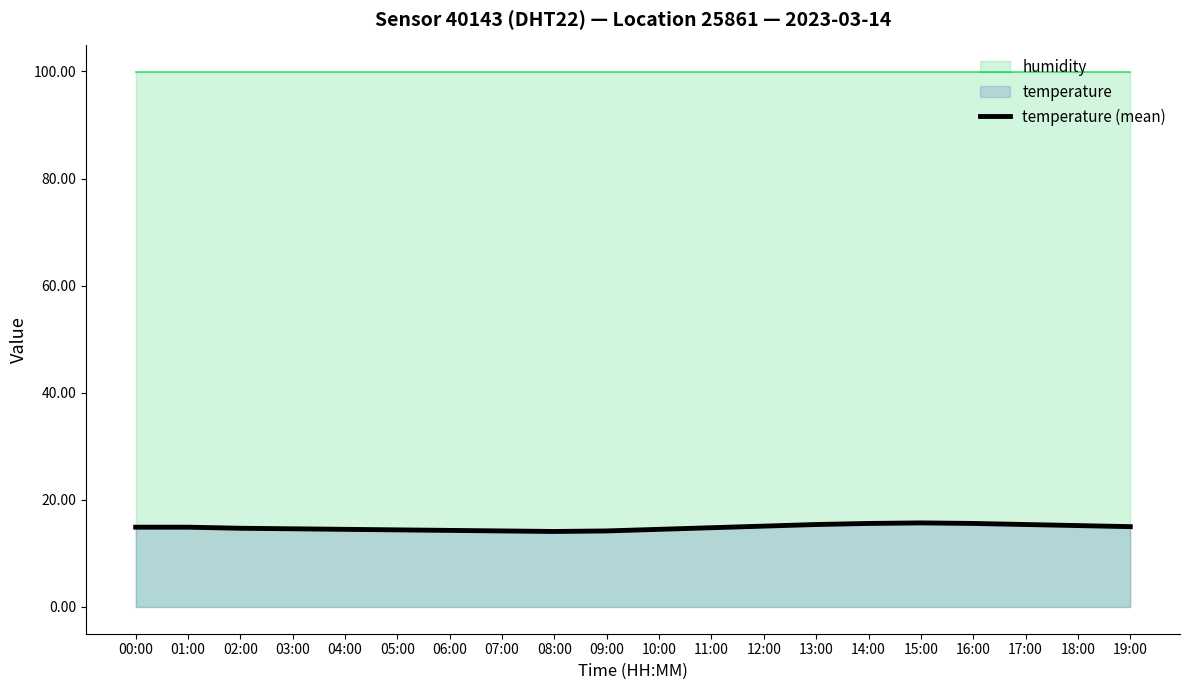

What is the label of the 14th point from the left?

13:00